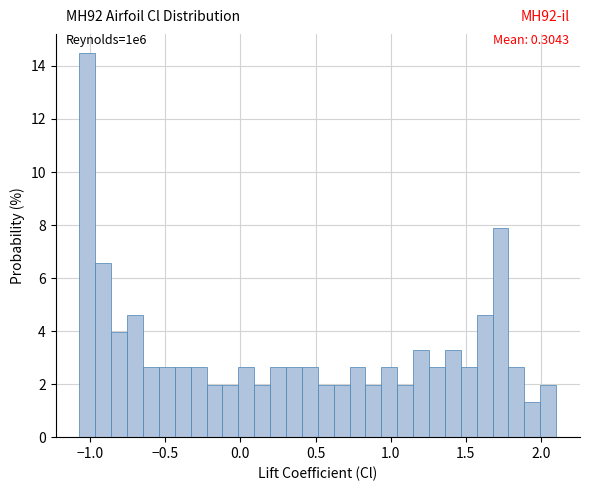

Read against the x-axis, roughly where is the centre of the tallest bar?

-1.00